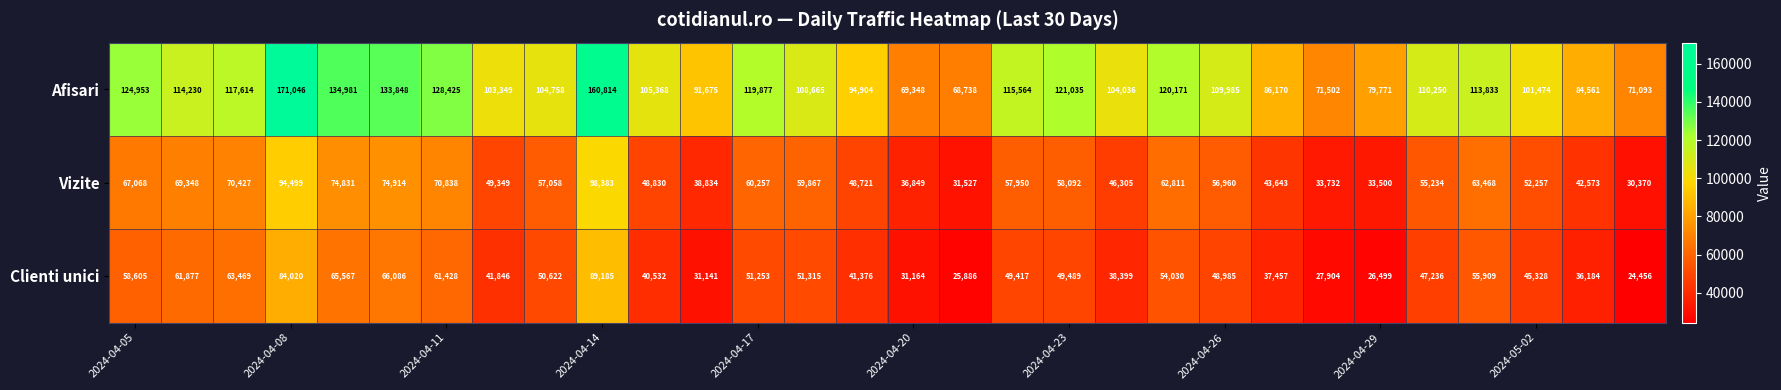

What is the difference between the maximum and minimum values in the Clienti unici series?

64729